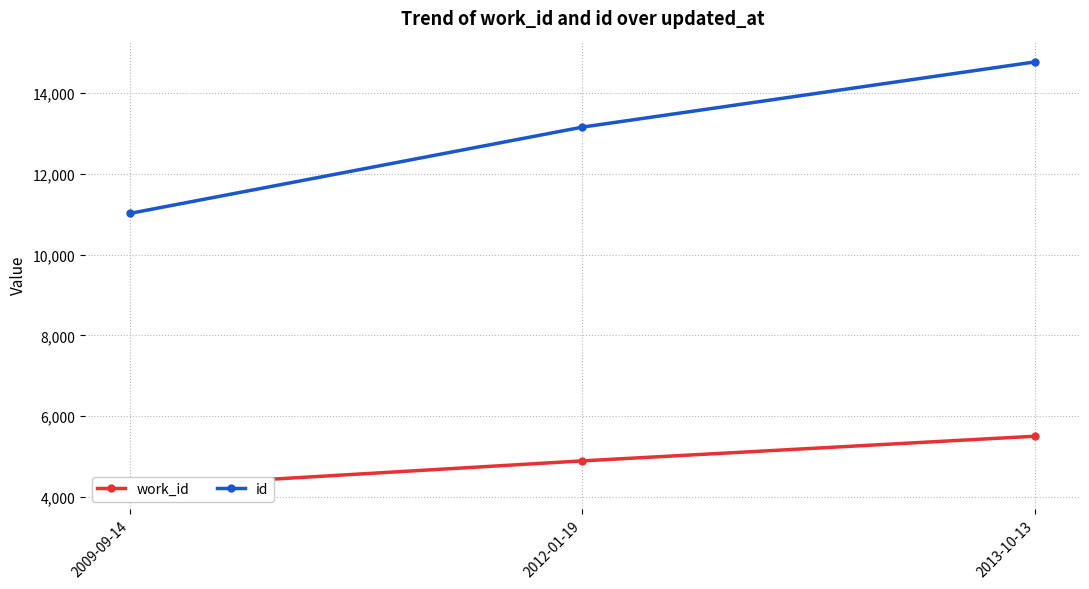

What is the maximum value shown in the chart?

14770